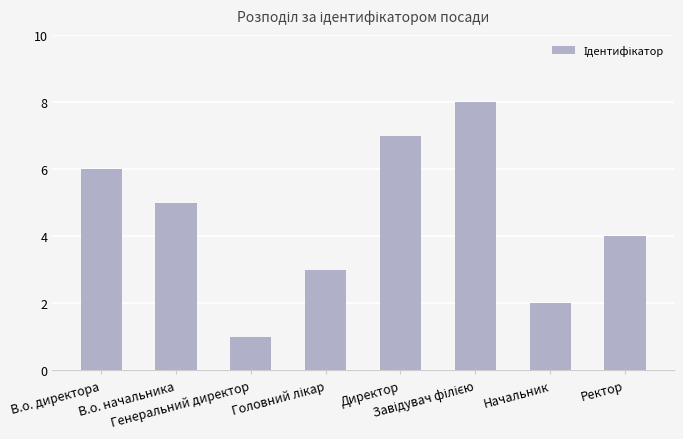

What is the maximum value shown in the chart?

8